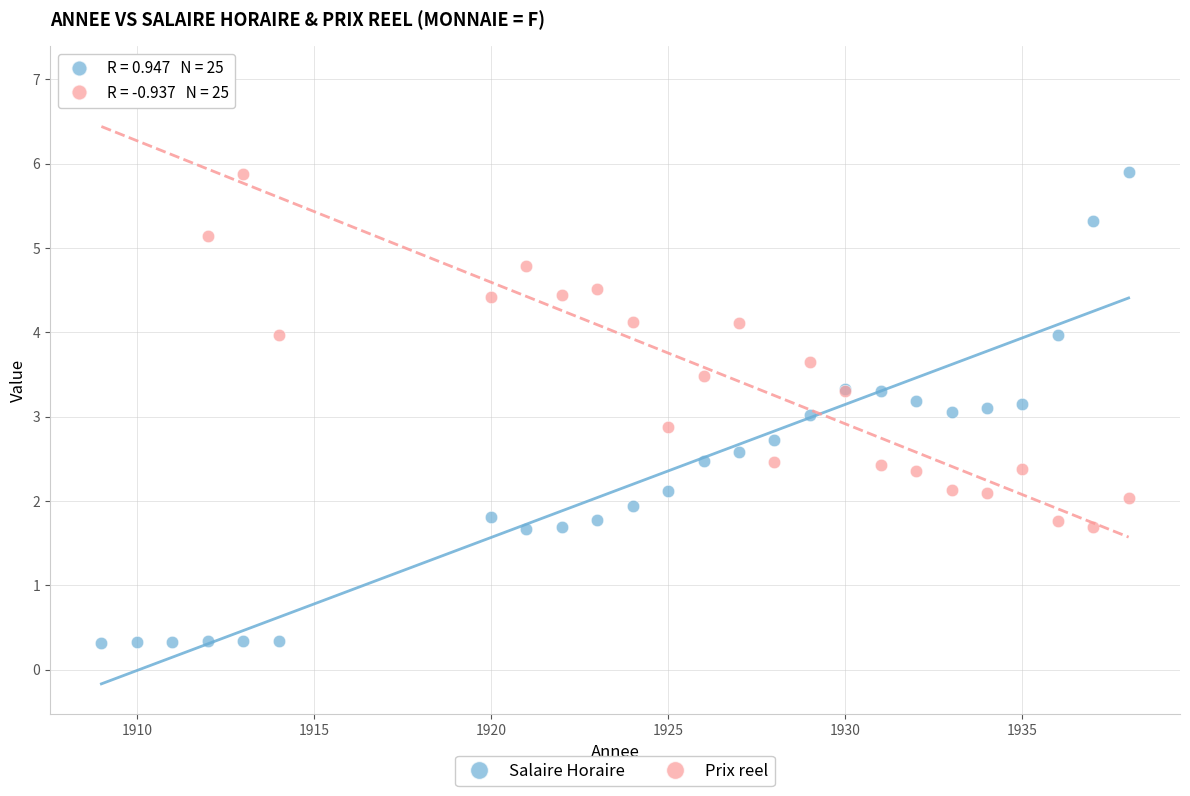

What is the X range (max minus min) for the scatter plot?

29.0